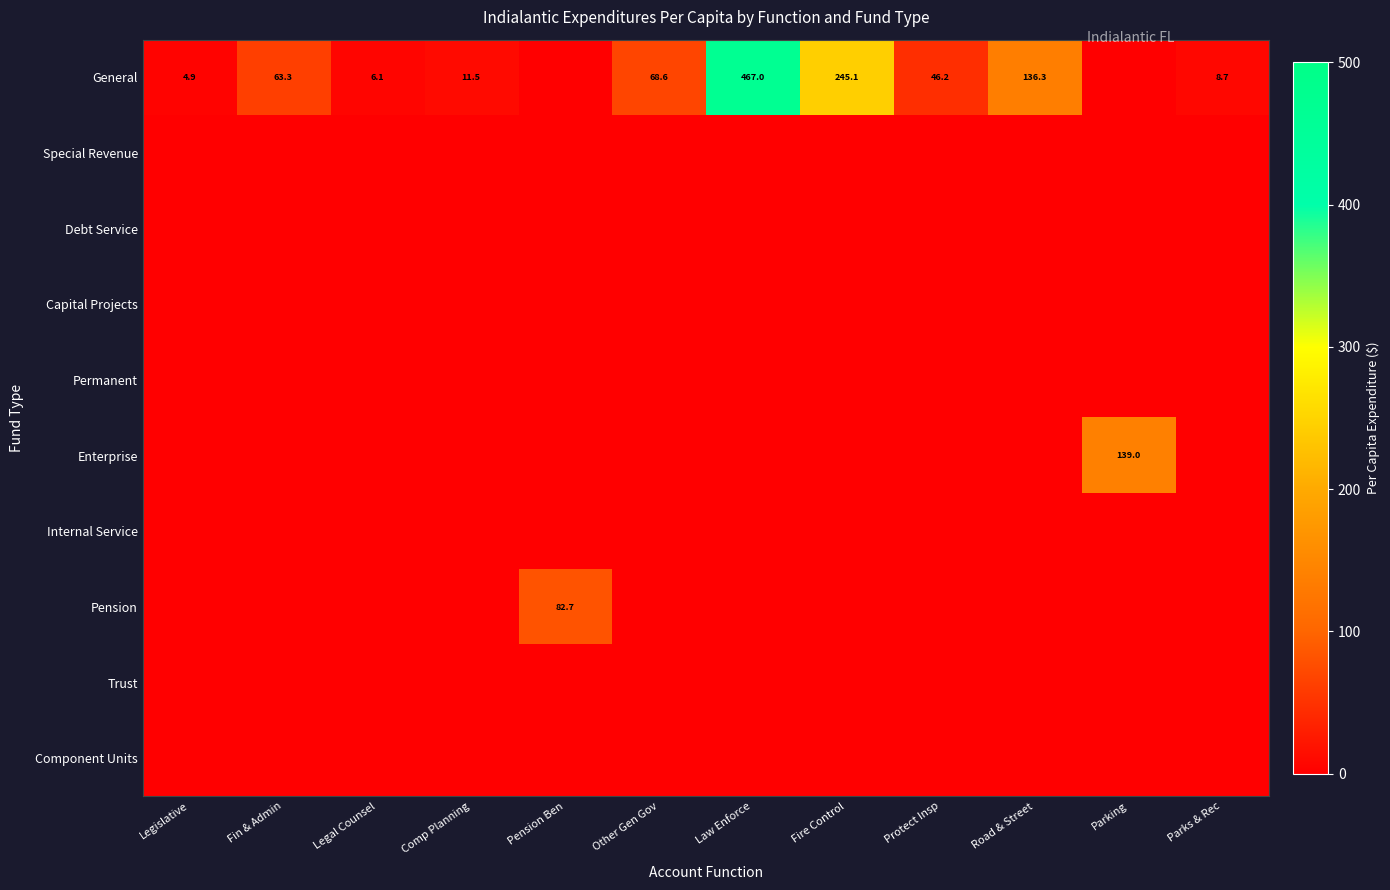

What is the spread (max minus min) of values at Fire Control?

245.1